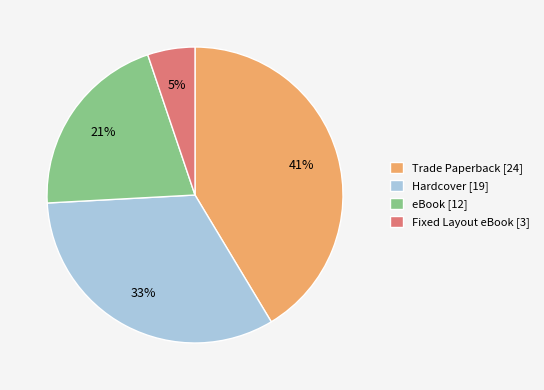

Is it true that eBook is 21% of the pie?

True